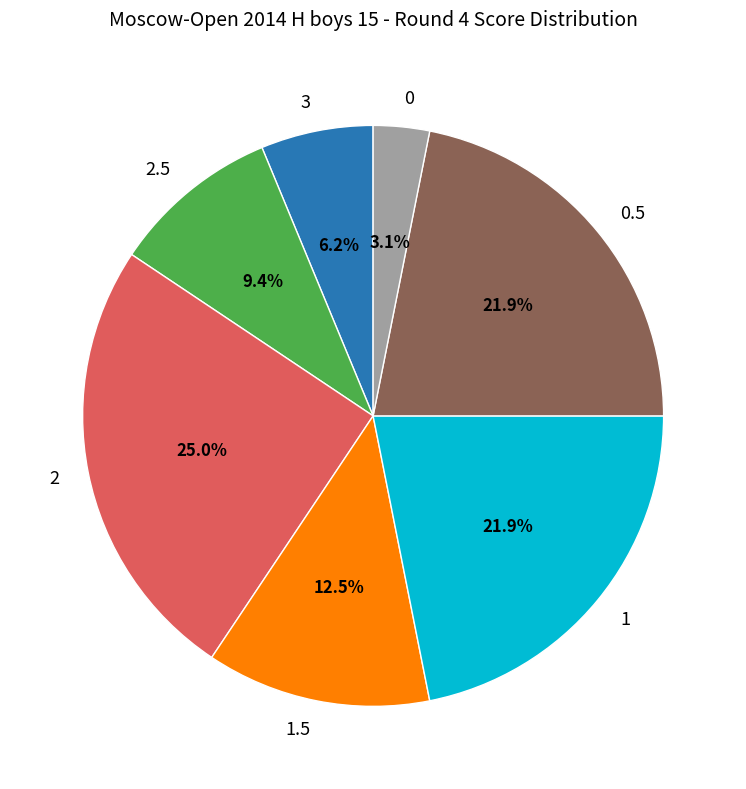

What is the ratio of the value at 0 to the value at 2.5?

0.3